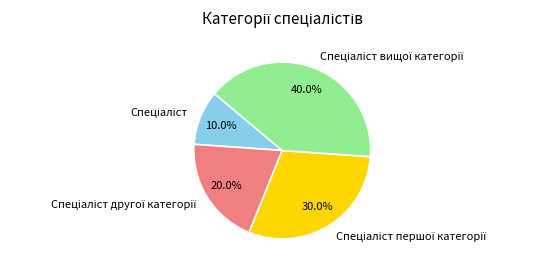

Does any single category account for the majority?

No